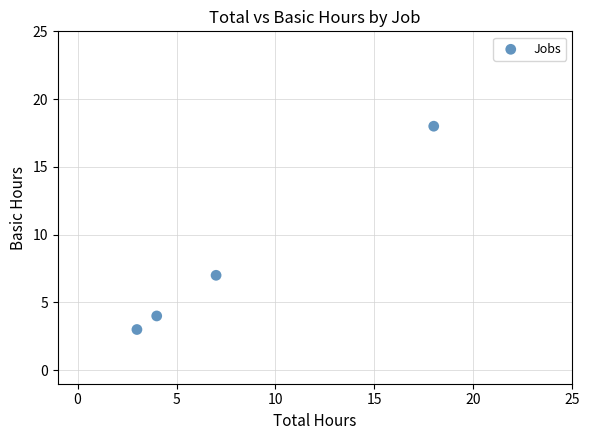

What is the average Y value?

8